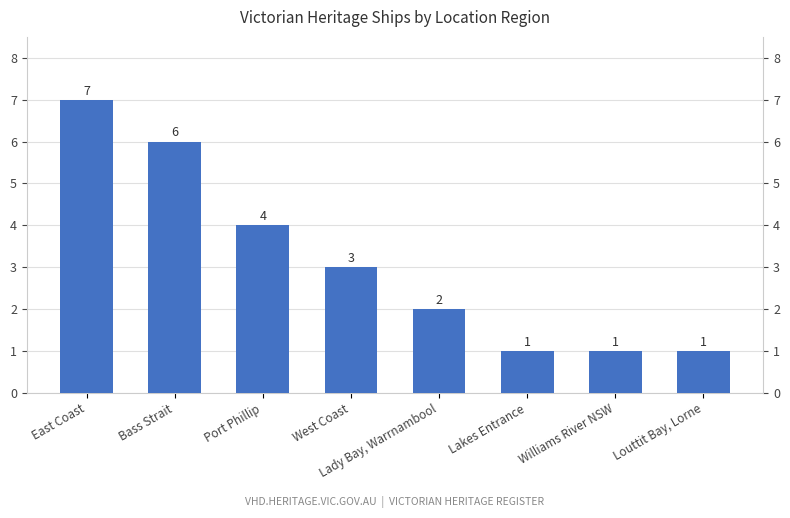

Which label corresponds to the largest value in the chart?

East Coast